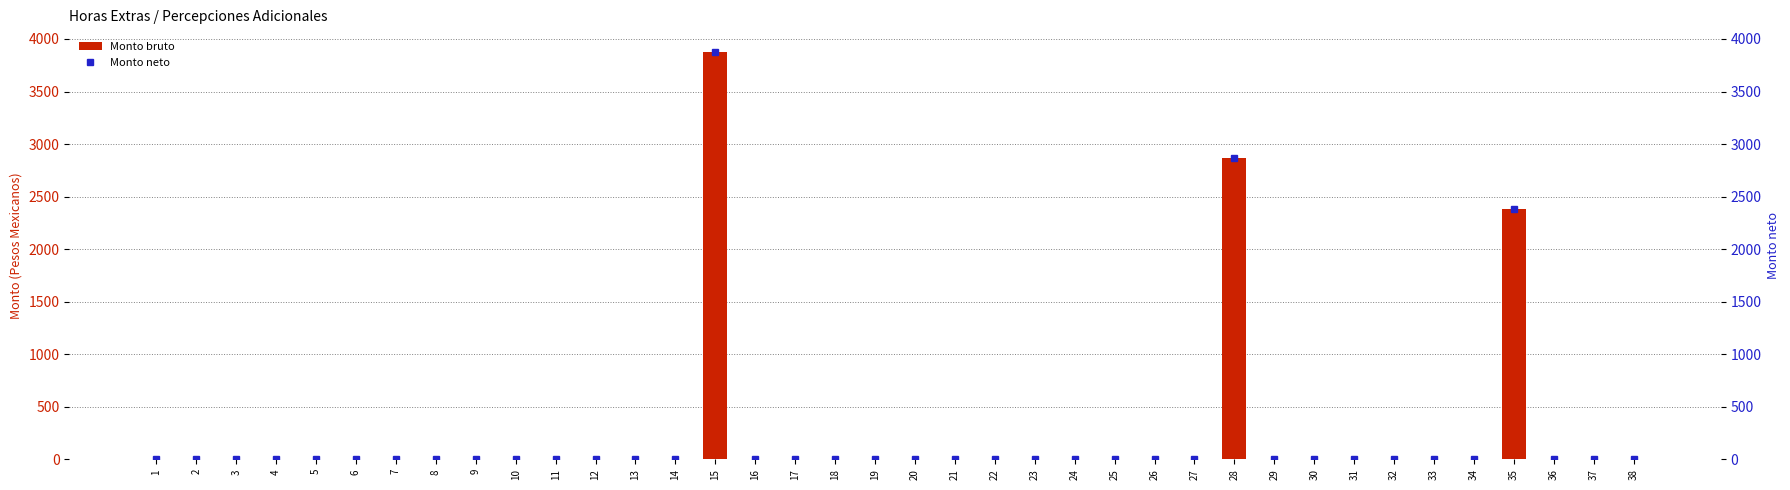

Between 20 and 2, which is larger?

20